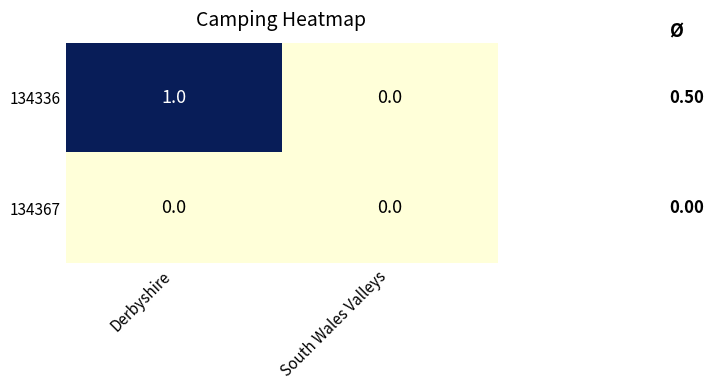

Rank the series by their maximum value, from highest to lowest.

134336, 134367